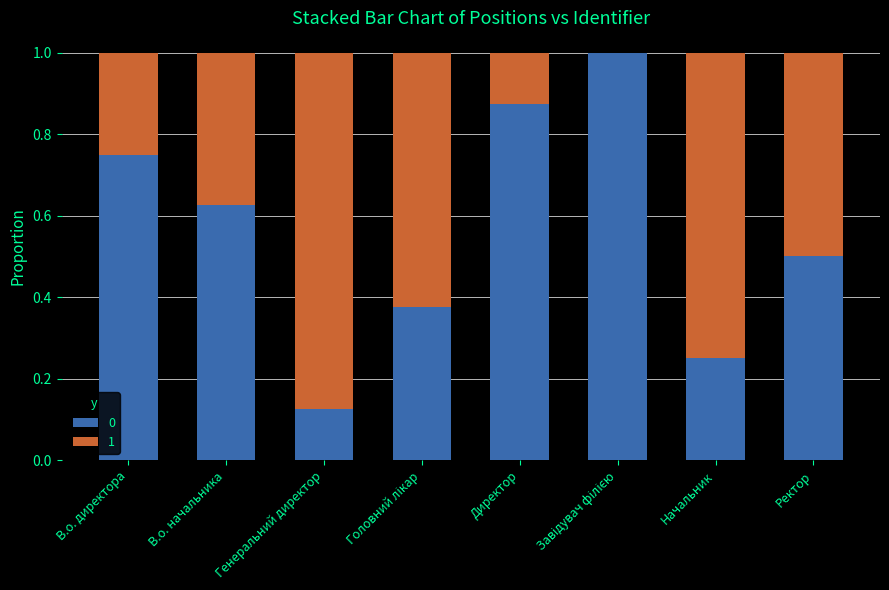

The value of 0 at Ректор is 0.2. True or false?

False